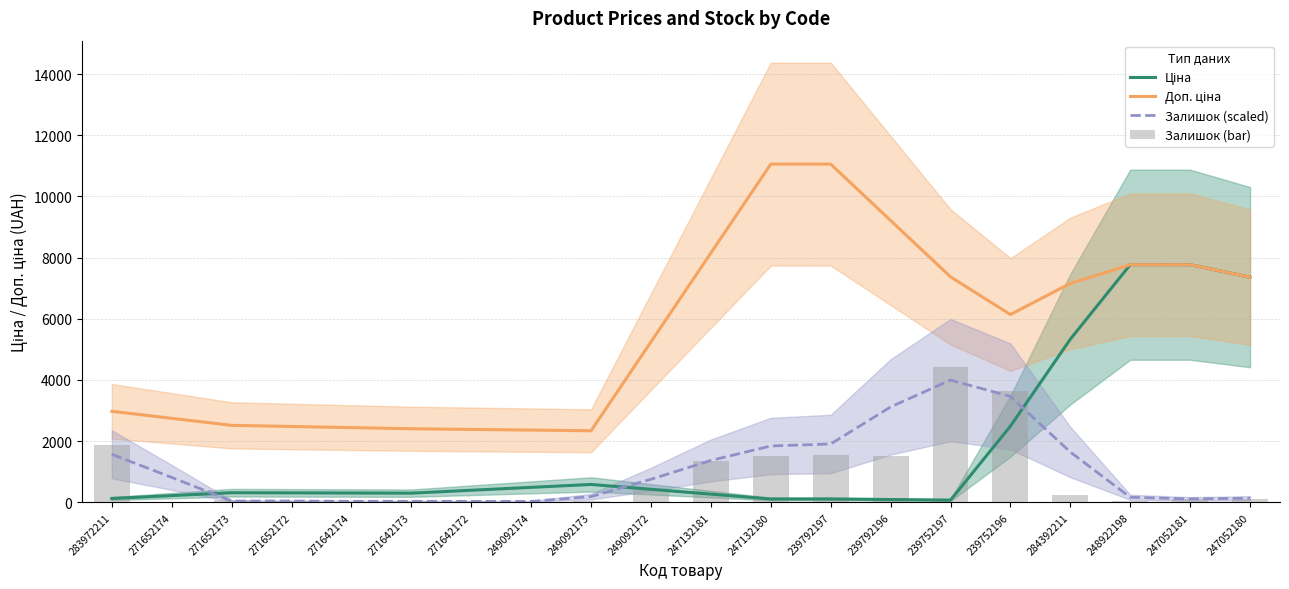

Which series changed the most between 271642174 and 249092173?

Ціна